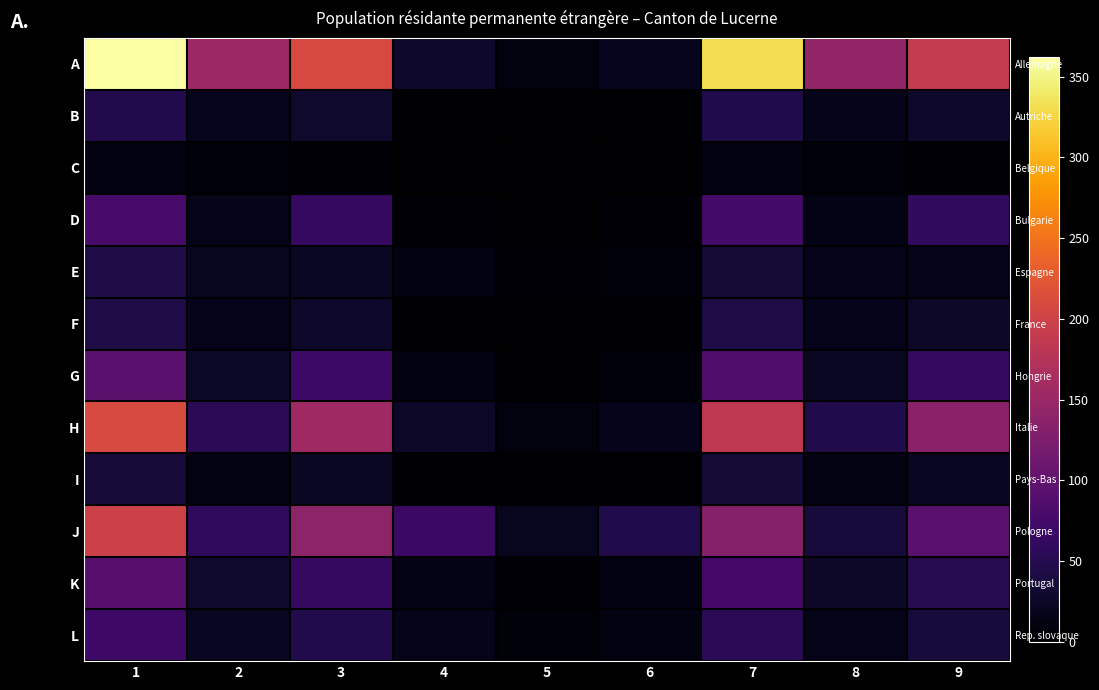

Between 7 and 3, which is larger?

7